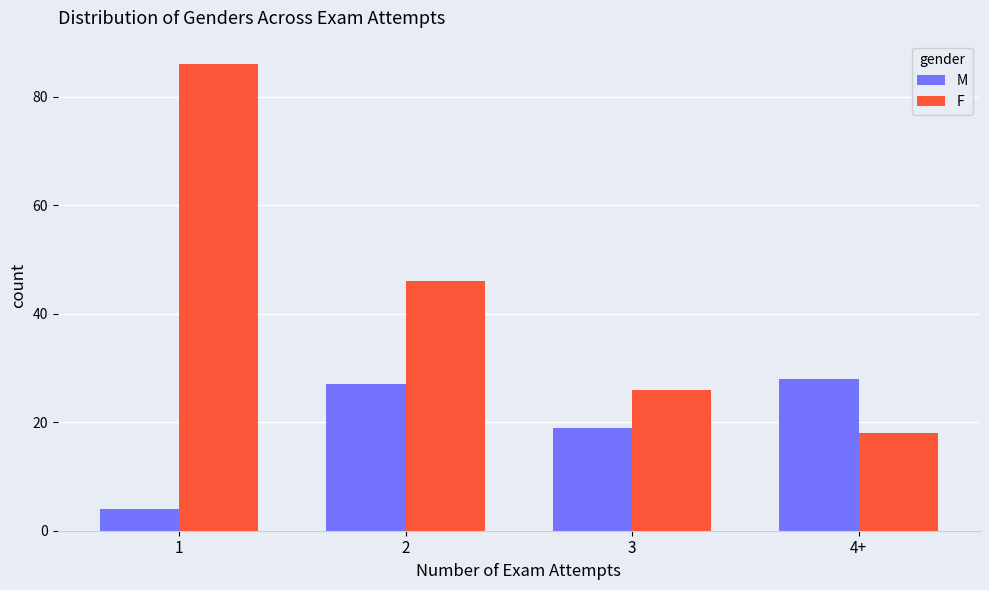

How many data points does each series have?

4